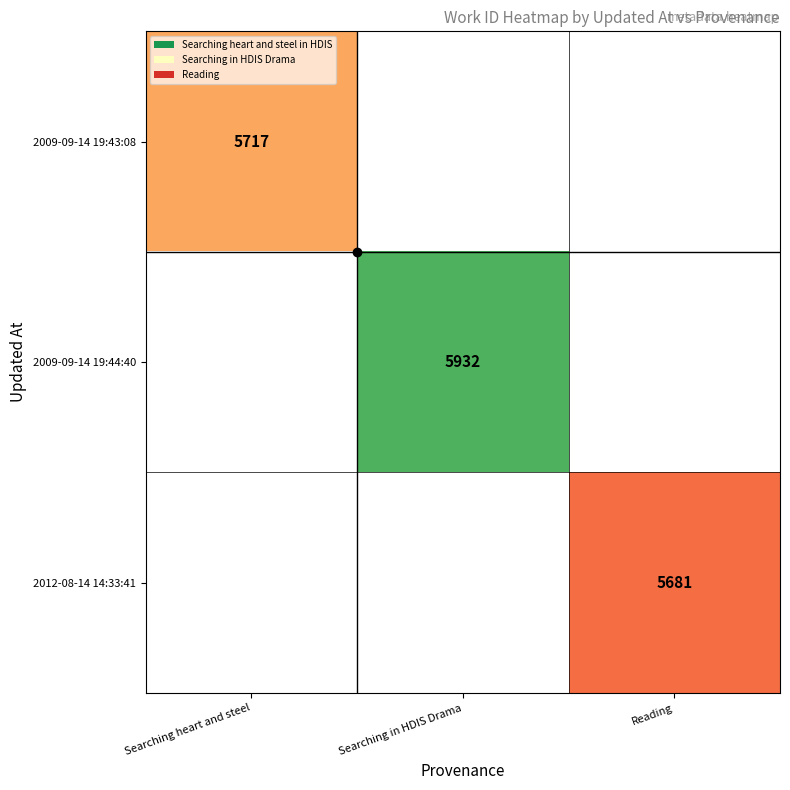

How many values in 2009-09-14 19:43:08 are above zero?

1